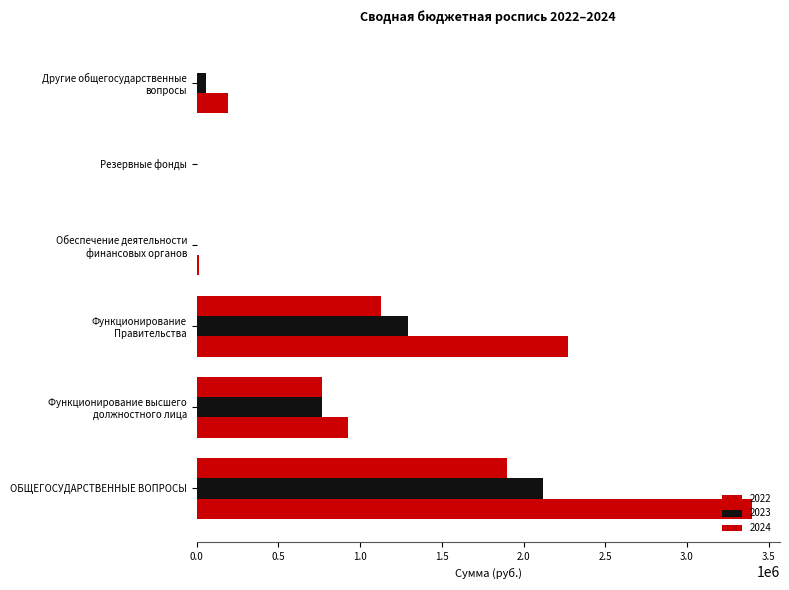

How many groups of bars are there?

6